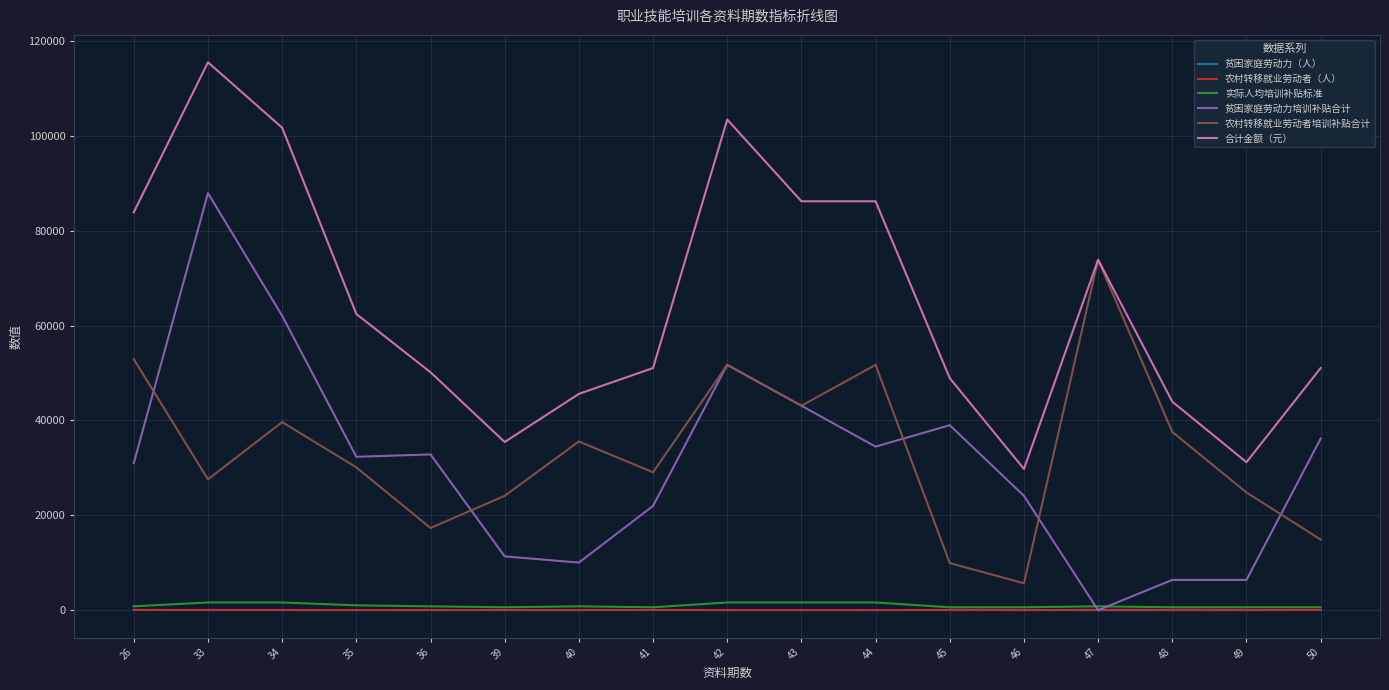

Does the chart have visible grid lines?

Yes